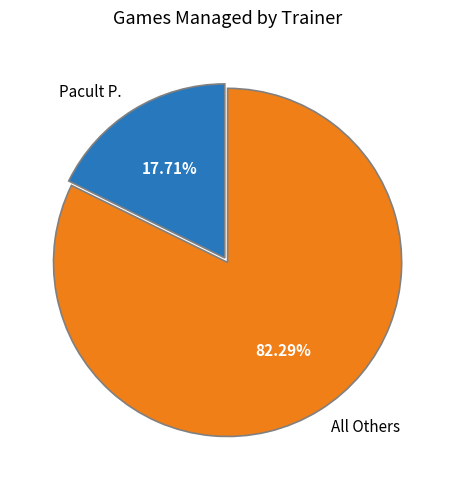

Does any single category account for the majority?

Yes